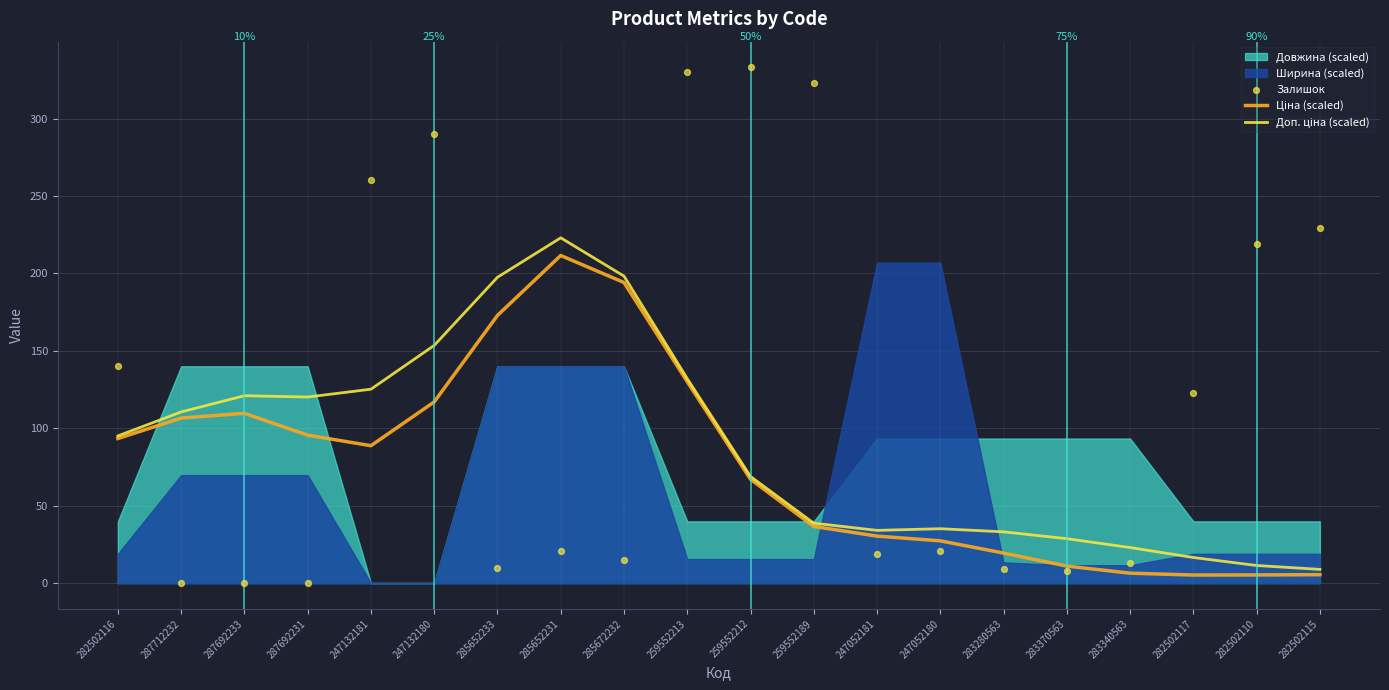

Which series has the largest total across all categories?

Залишок